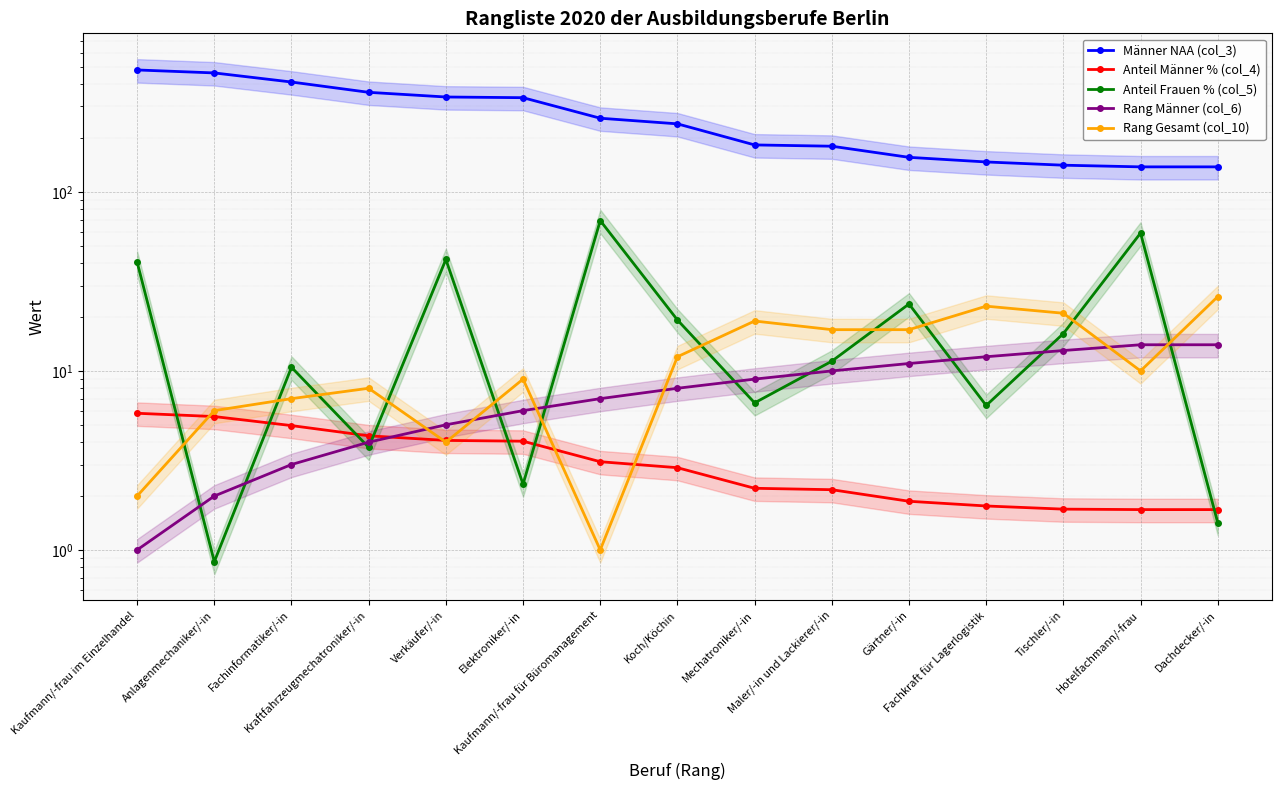

What is the total value across all series at Dachdecker/-in?

181.1